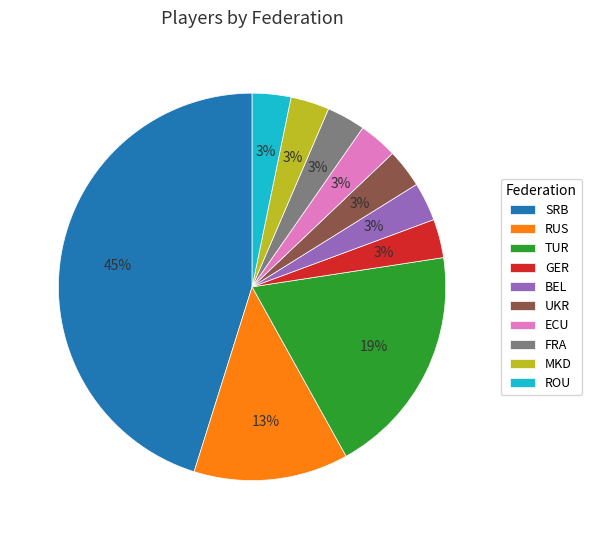

Is the sum of SRB and FRA greater than half?

No